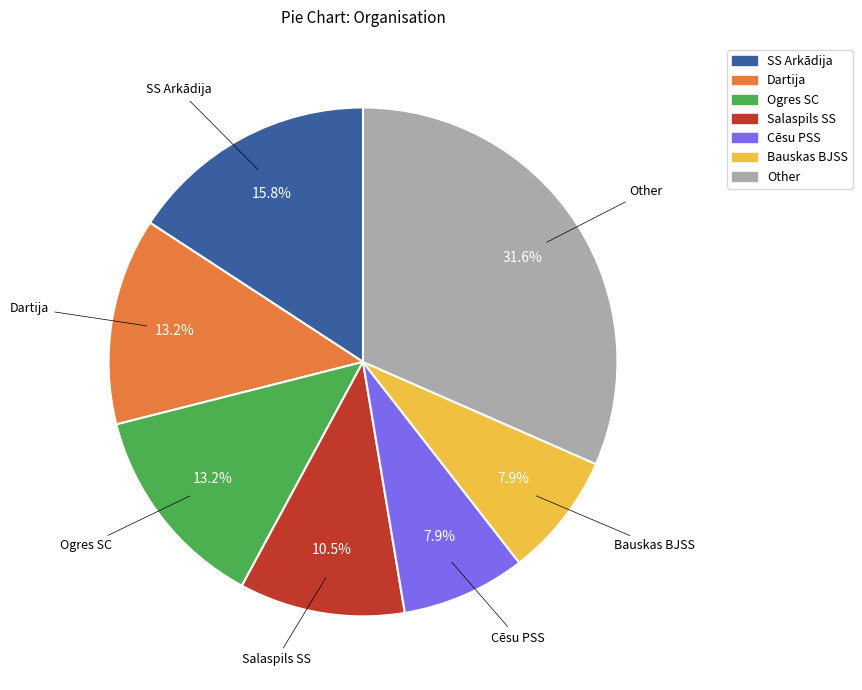

How many segments does this pie chart have?

7